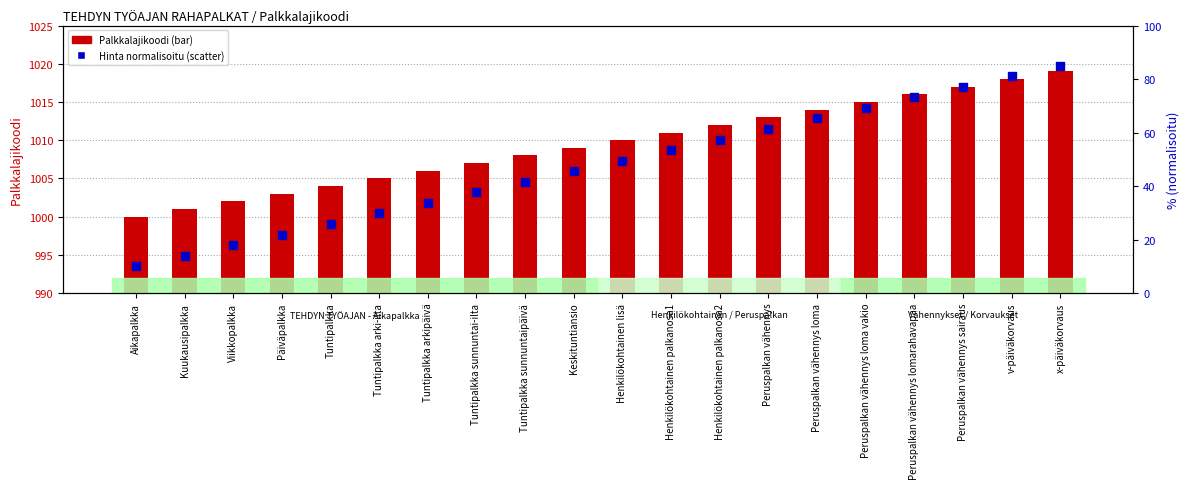

Which series reaches the maximum Y coordinate?

Palkkalajikoodi